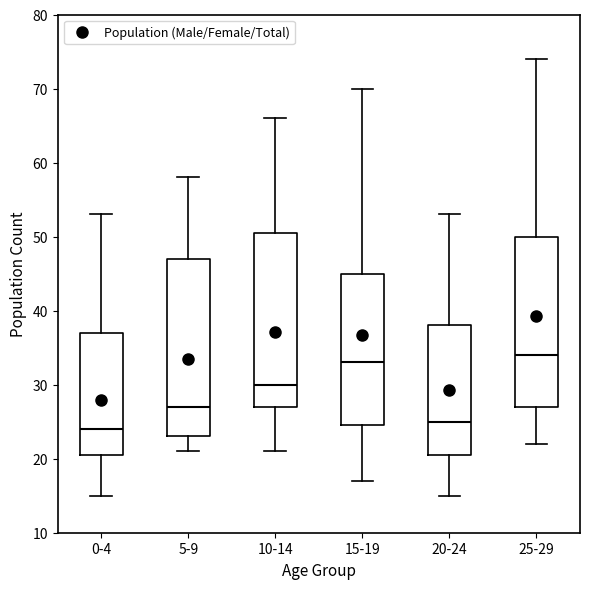

Reading left to right, read every box against the y-axis: the position of its median line, the range the box covers, and the ends of its whiskers. The values are not printed on the chart, so give them approximately, as read against the axis.

0-4: median 24, box 21 to 37, whiskers 15 to 53
5-9: median 27, box 23 to 47, whiskers 21 to 58
10-14: median 30, box 27 to 51, whiskers 21 to 66
15-19: median 33, box 25 to 45, whiskers 17 to 70
20-24: median 25, box 21 to 38, whiskers 15 to 53
25-29: median 34, box 27 to 50, whiskers 22 to 74